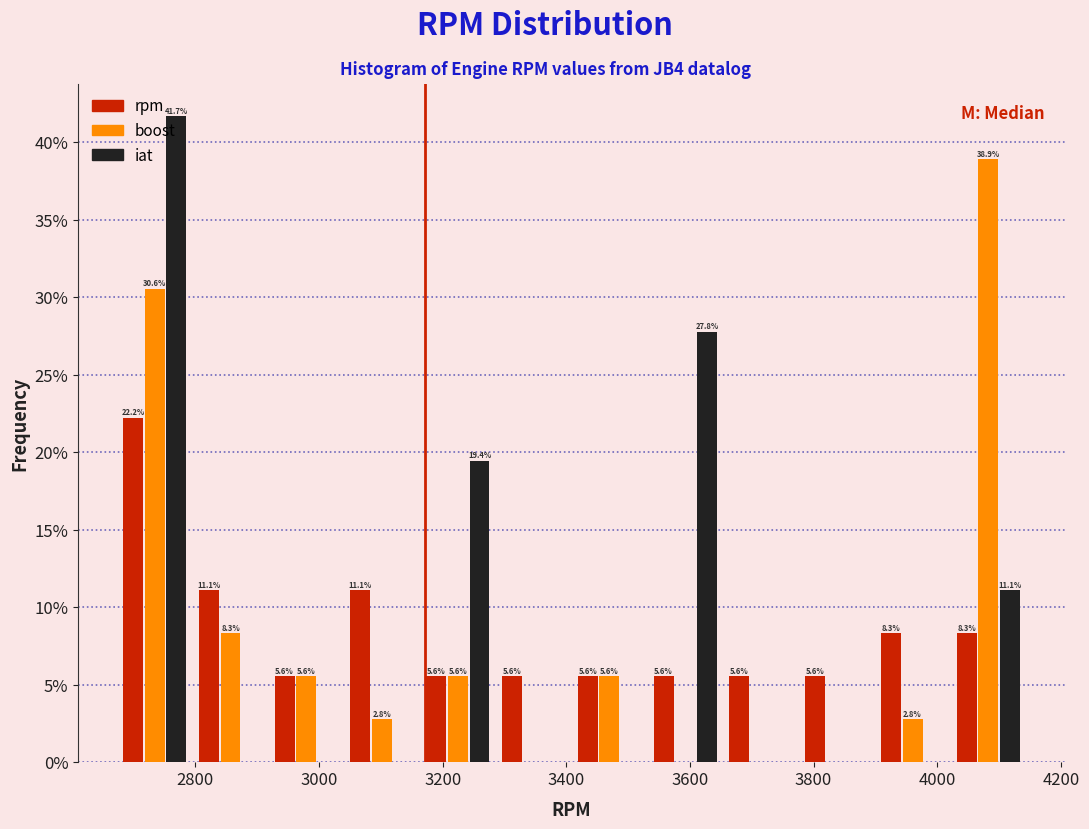

In the iat series, which range on the x-axis has the tallest bar?

2680 to 2800